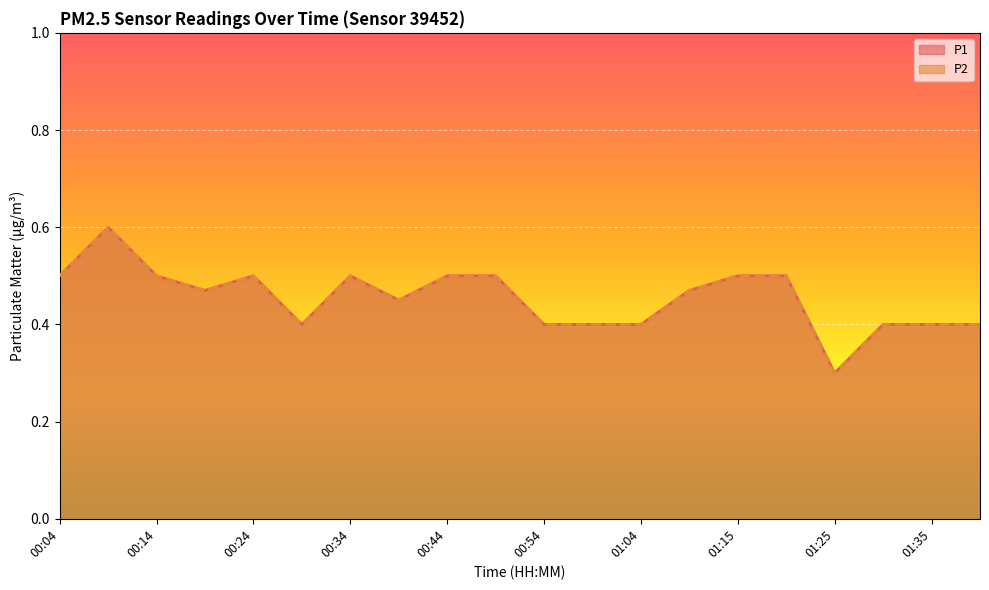

True or false: P2 and P1 cross at least once.

False